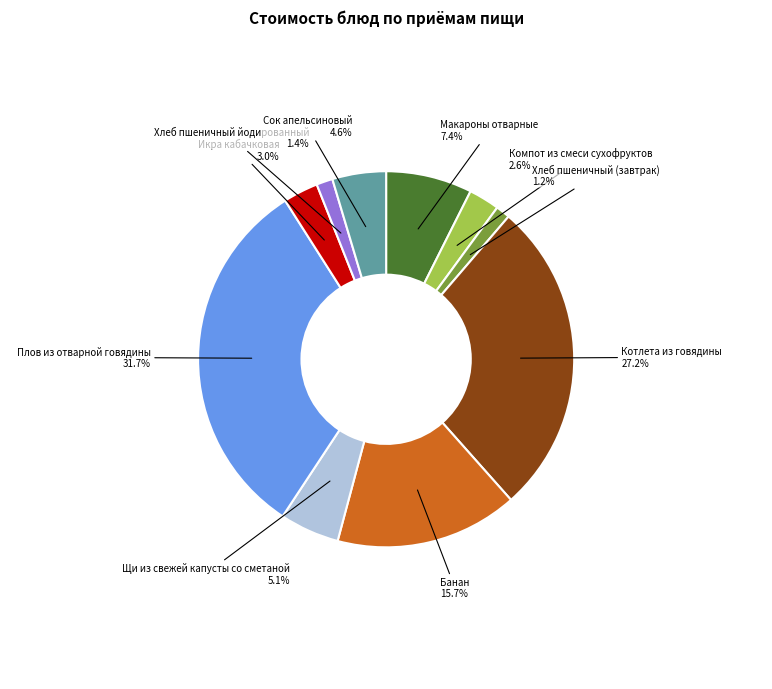

What percentage is NOT represented by Сок апельсиновый 4.6%?

95.4%